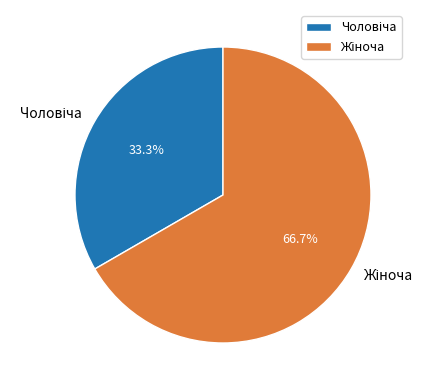

Is there any slice that represents more than half of the pie?

Yes